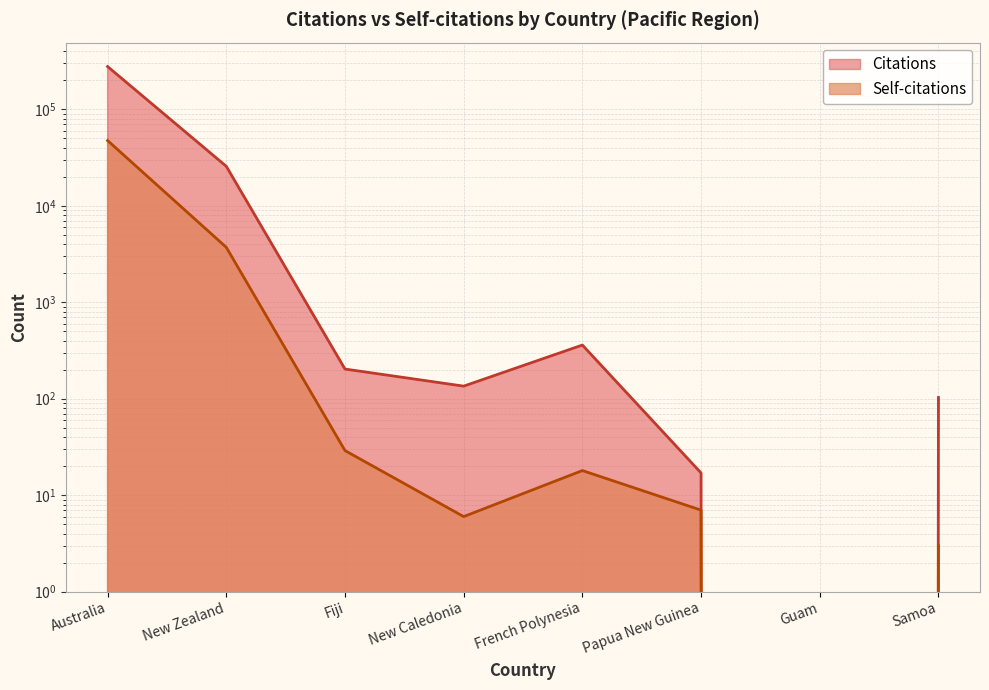

What is the sum of all Citations values?

303603